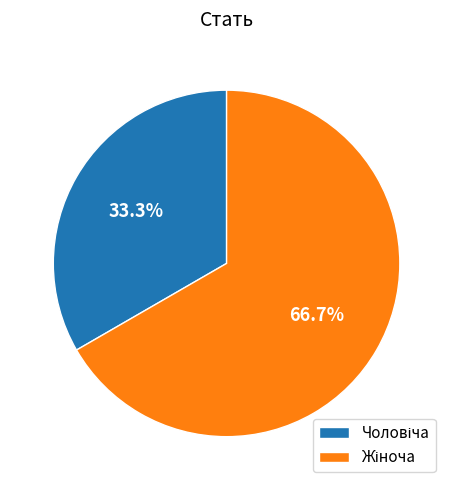

Does any single category account for the majority?

Yes